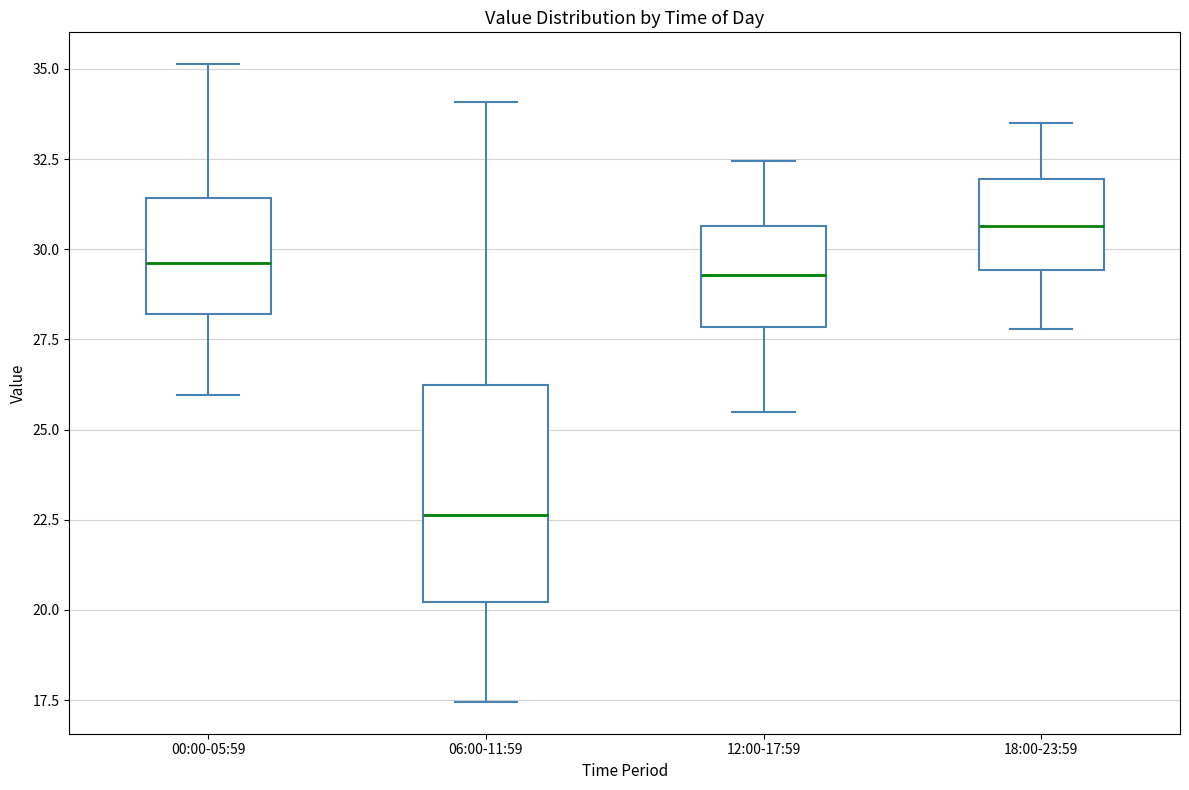

Where does the lower whisker of the box for 12:00-17:59 end on the y-axis? The values are not printed on the chart, so give them approximately, as read against the axis.

25.5